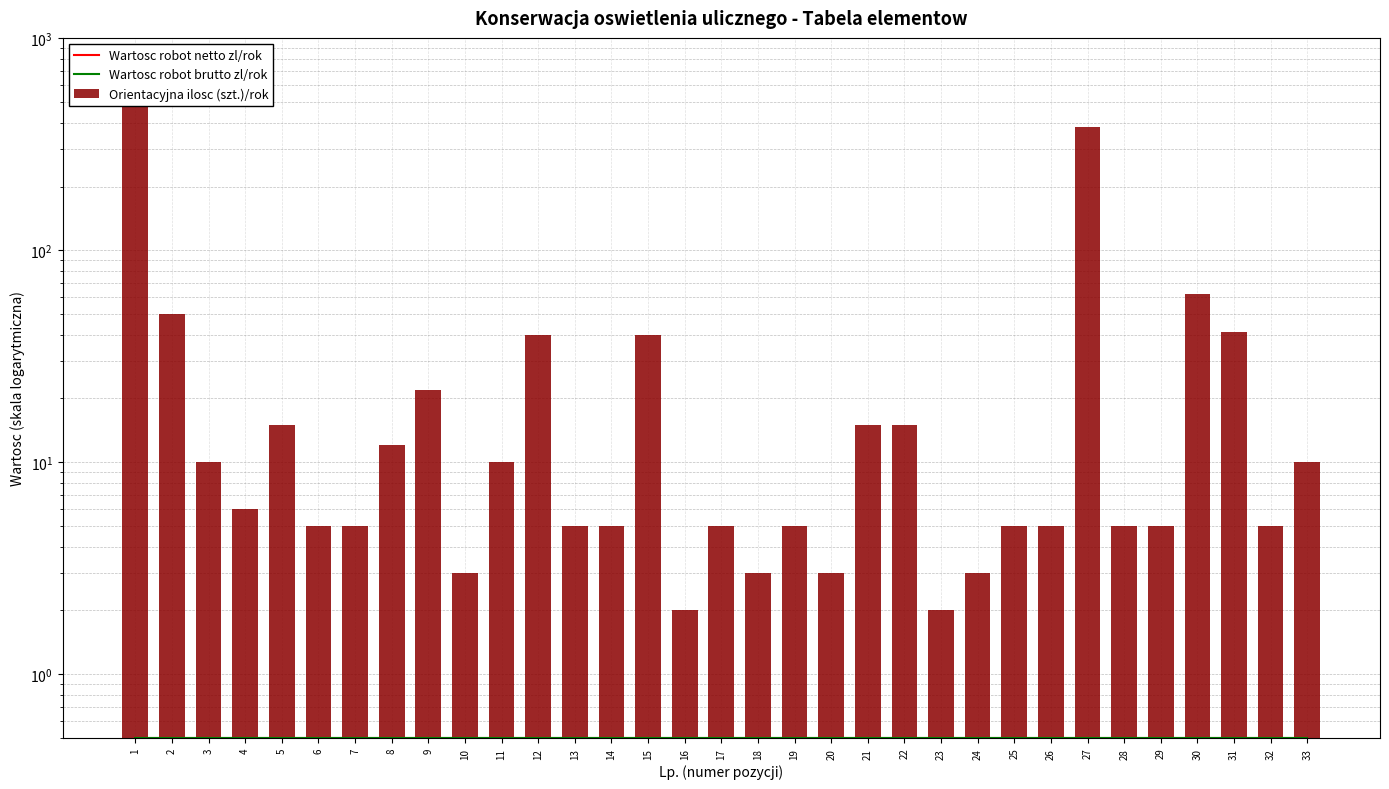

Between 26 and 13, which is larger?

26